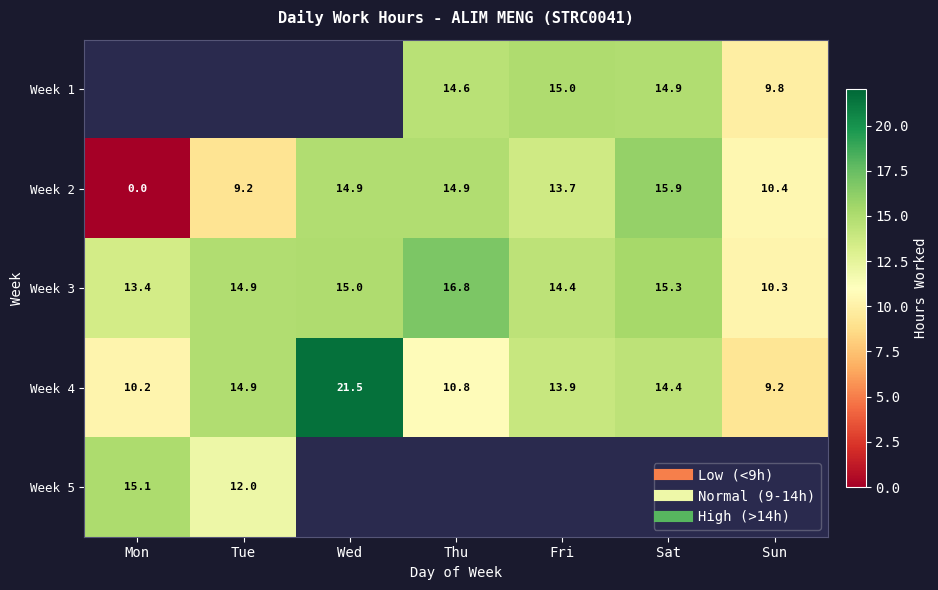

Rank the series by their average value, from highest to lowest.

Week 3, Week 4, Week 5, Week 1, Week 2